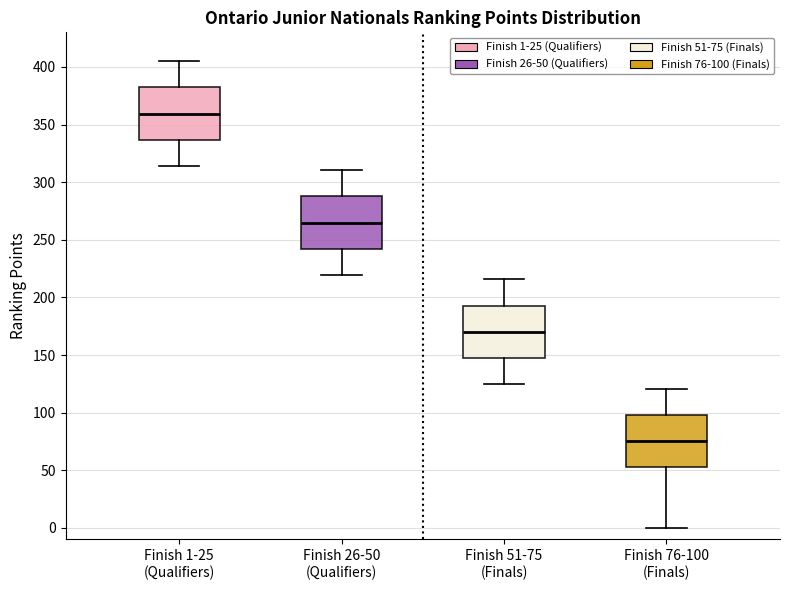

Where is the upper edge of the box for Finish 1-25 (Qualifiers) on the y-axis? The values are not printed on the chart, so give them approximately, as read against the axis.

380